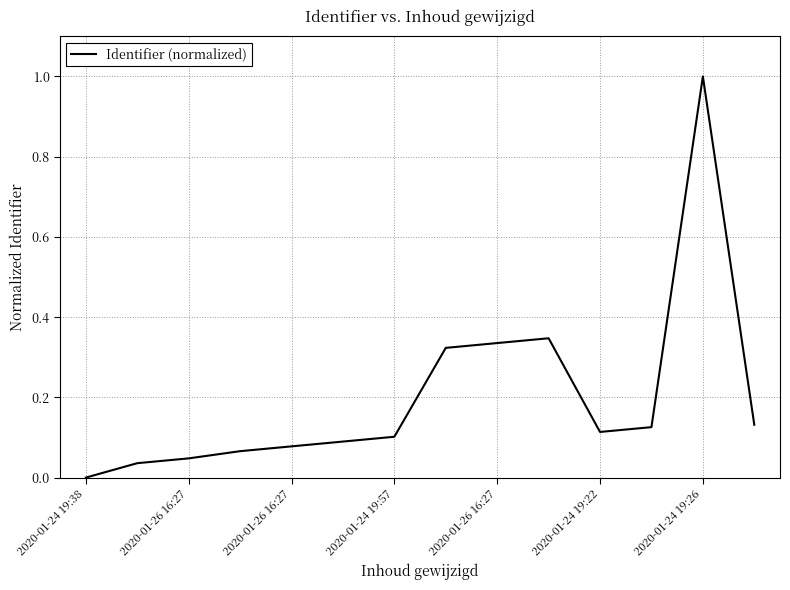

What is the maximum value shown in the chart?

1.0